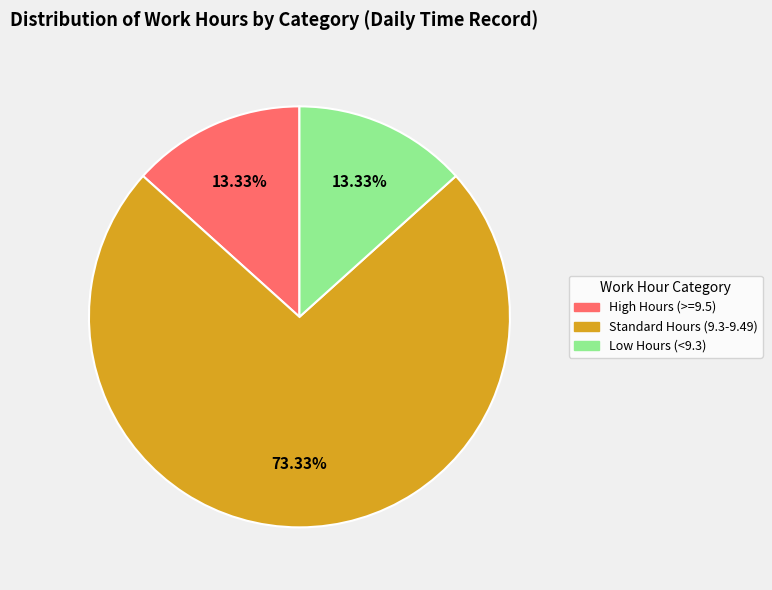

Does any single category account for the majority?

Yes